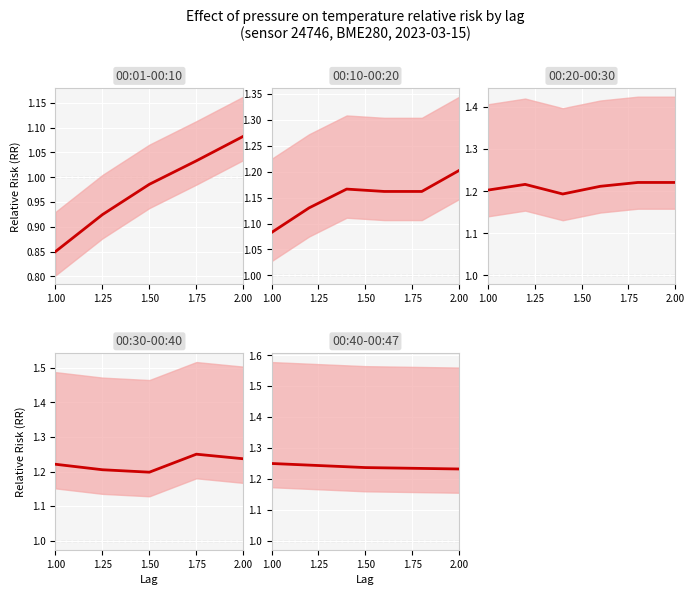

Which label corresponds to the largest value in the chart?

1.00